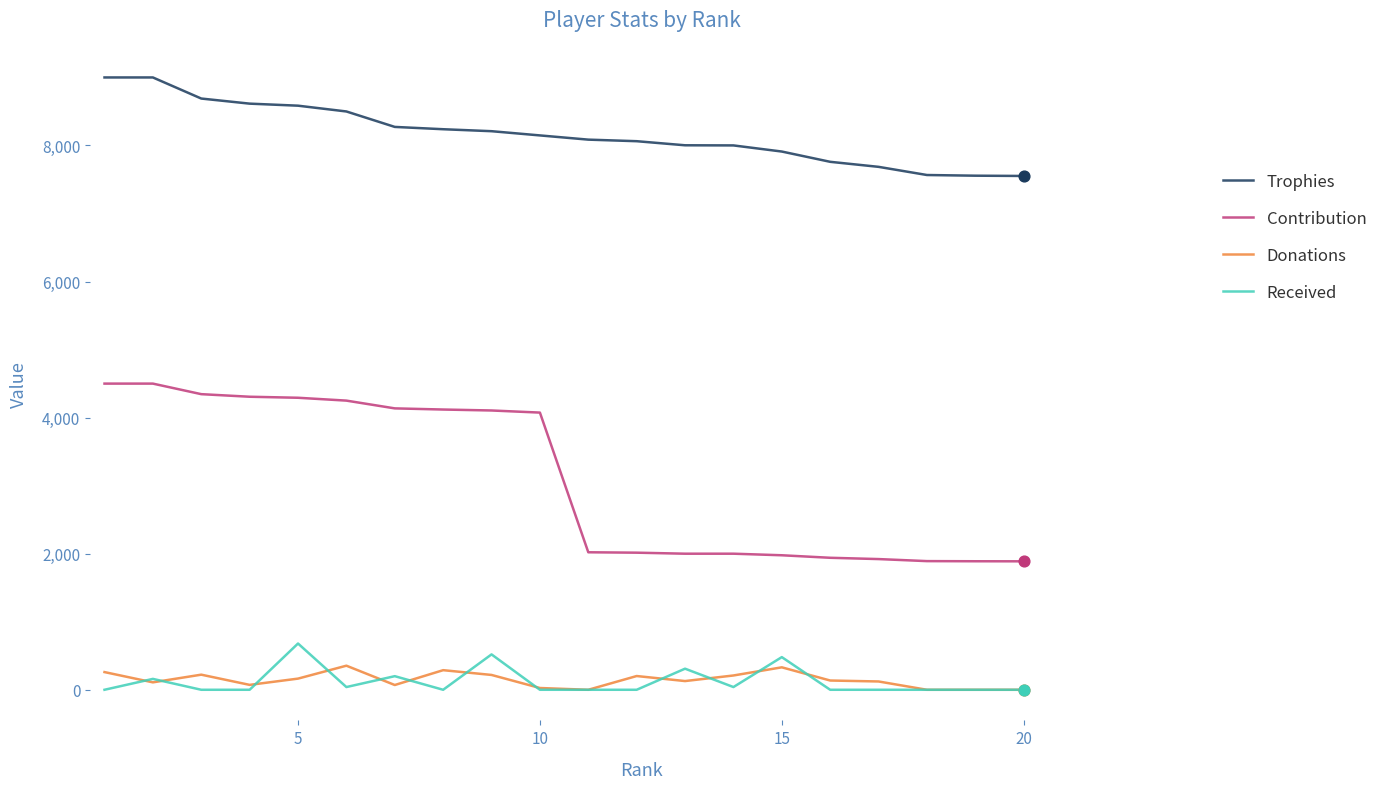

Which series has the largest total across all categories?

Trophies